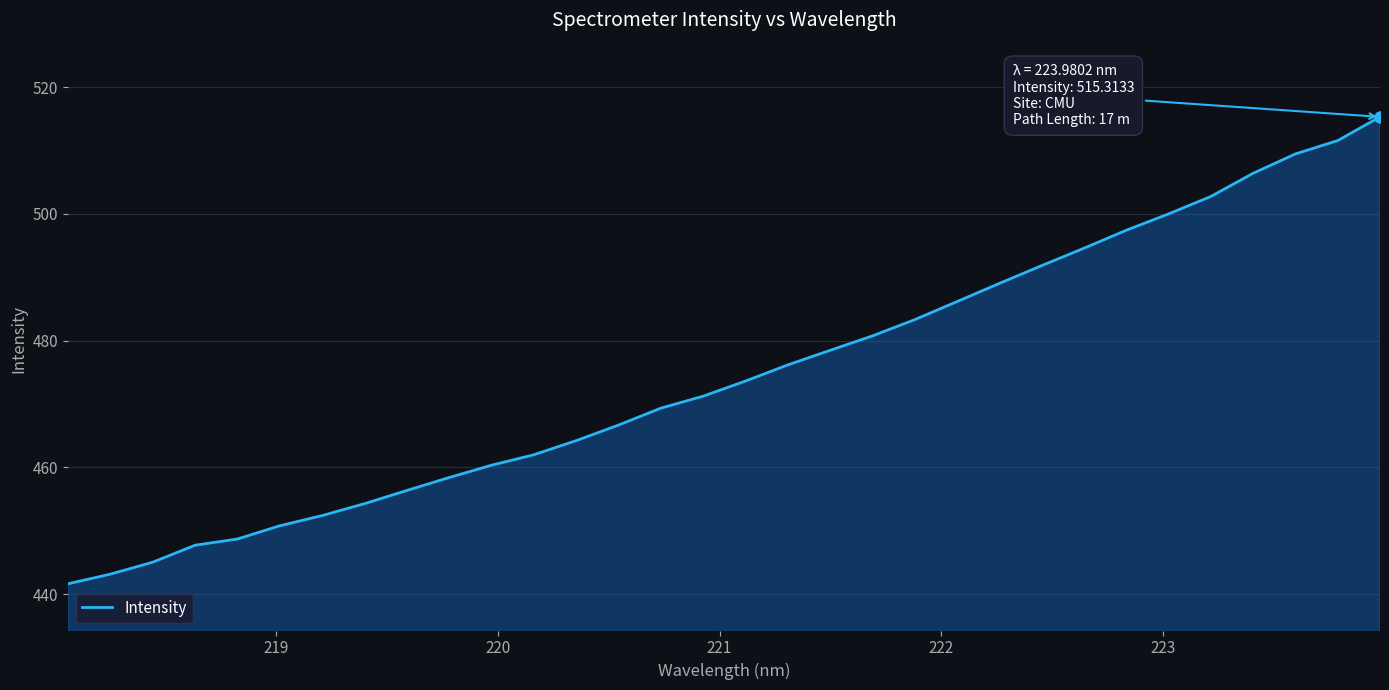

What is the difference between the maximum and minimum values?

73.7